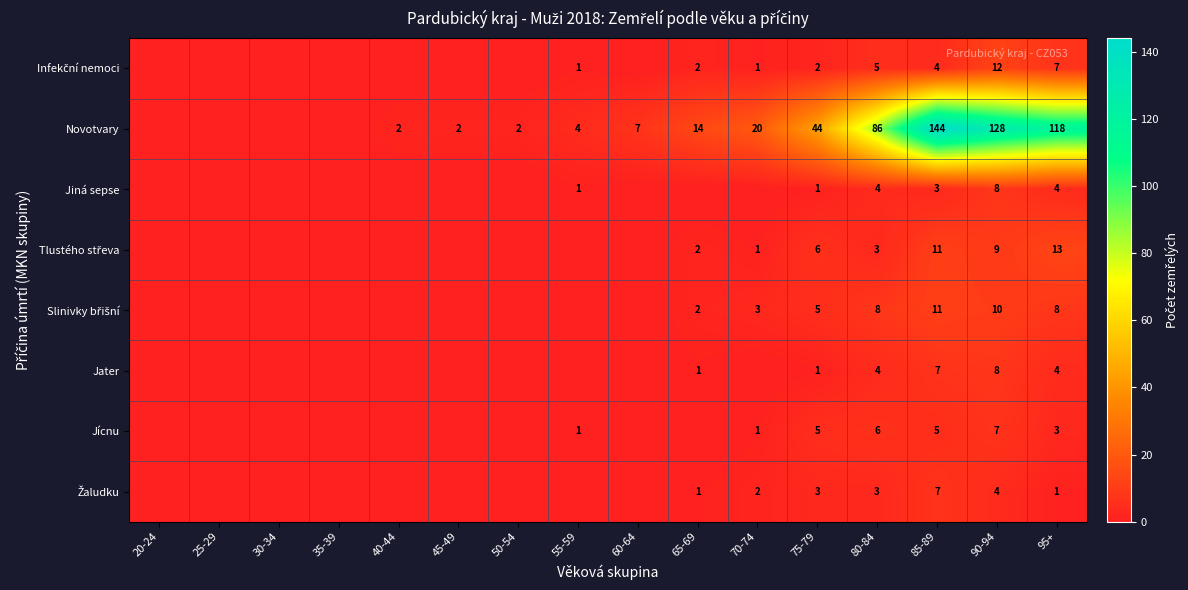

True or false: Novotvary has a value of 4 at 55-59.

True